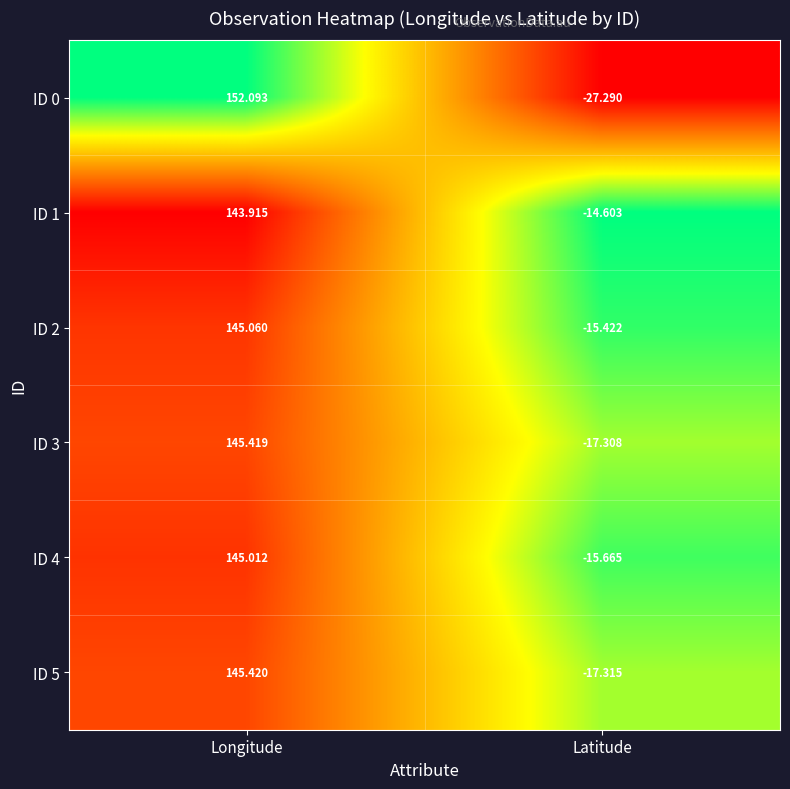

At which category is the sum across all series the highest?

Longitude